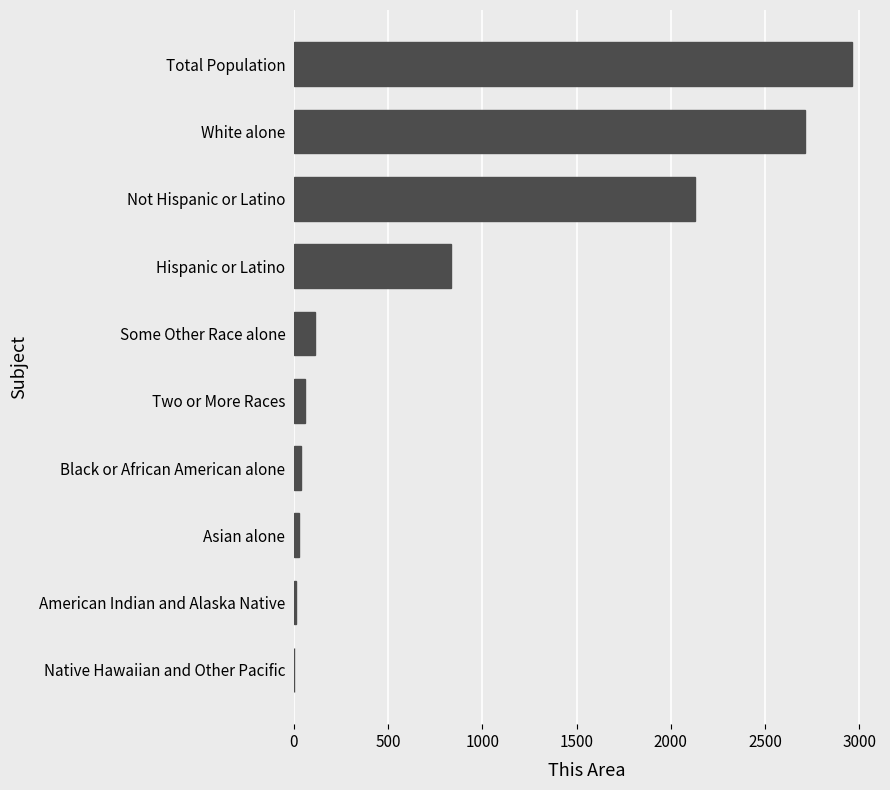

What is the sum of the values at Hispanic or Latino and White alone?

3544